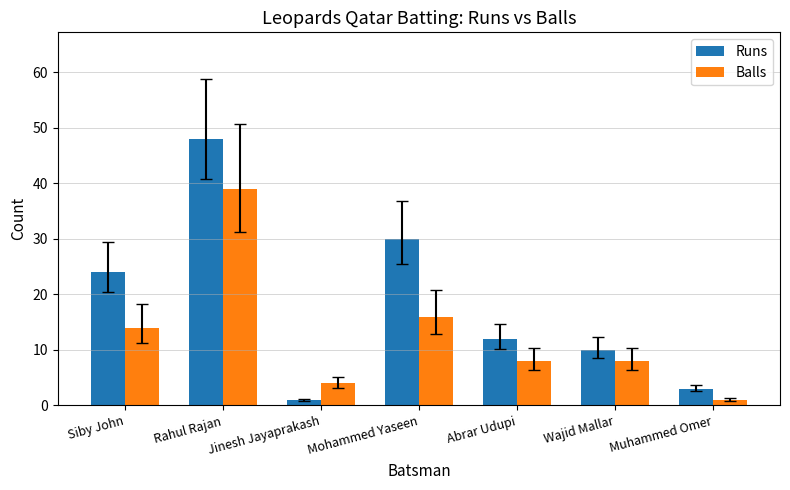

Count the number of data series in this chart.

2